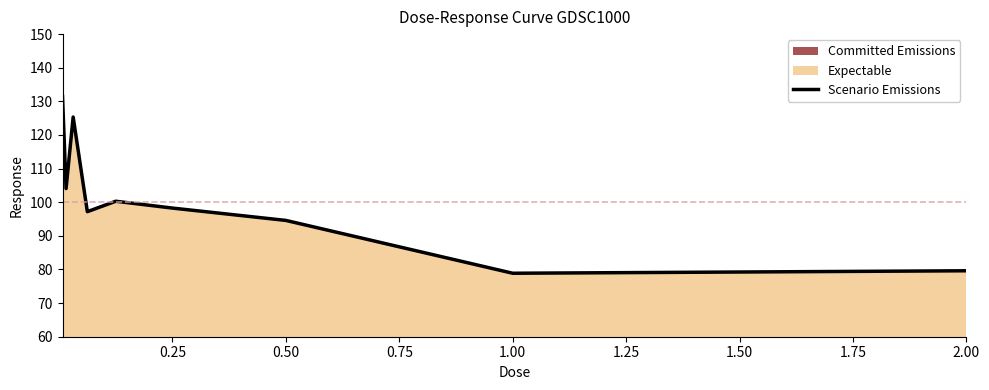

What is the greatest value displayed?

131.5